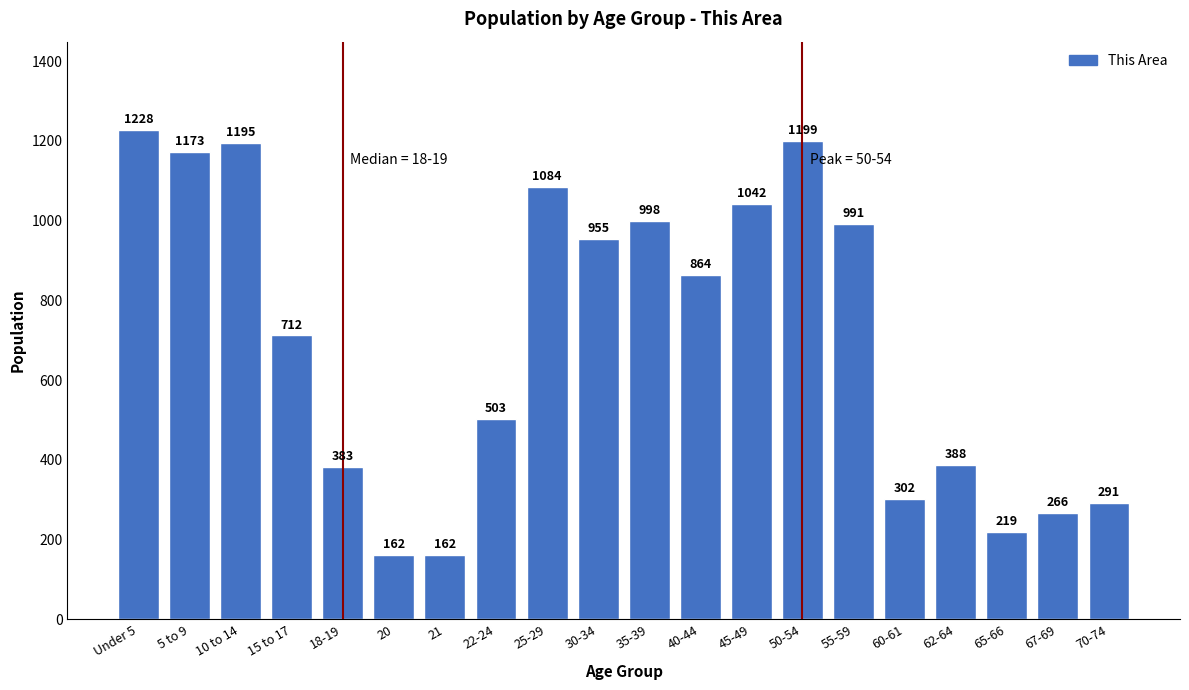

Reading right to left, extract all data points from this chart.

291	266	219	388	302	991	1199	1042	864	998	955	1084	503	162	162	383	712	1195	1173	1228